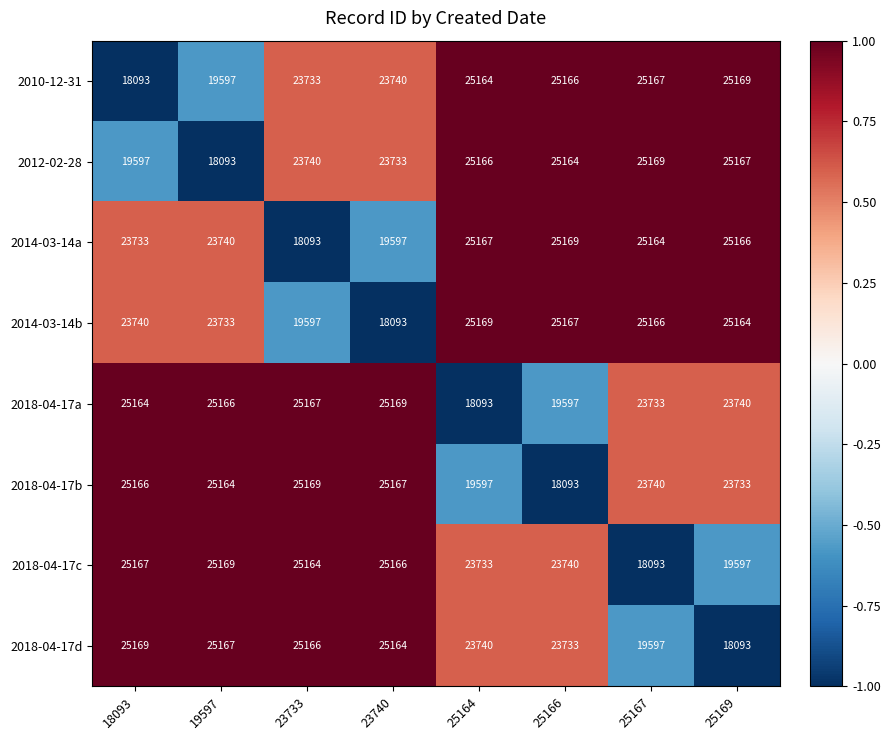

At 19597, list the series in order from largest to smallest.

2018-04-17c, 2018-04-17d, 2018-04-17a, 2018-04-17b, 2014-03-14a, 2014-03-14b, 2010-12-31, 2012-02-28